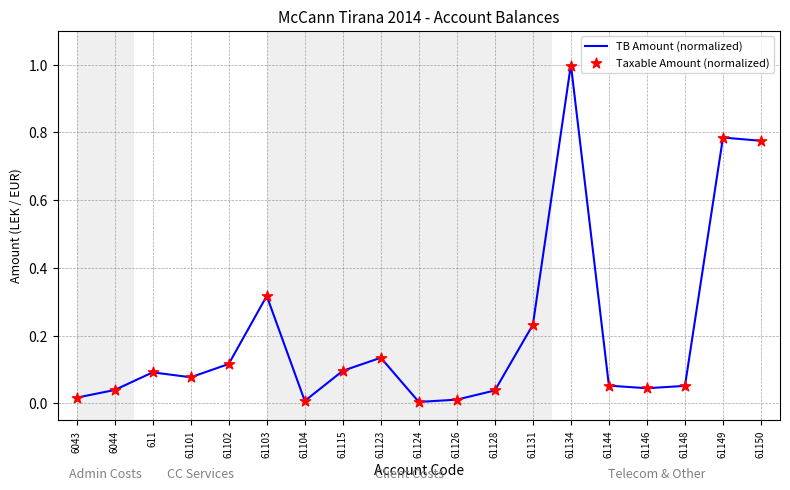

Is the value of TB Amount (normalized) at 61148 greater than the value of Taxable Amount (normalized) at 61146?

Yes